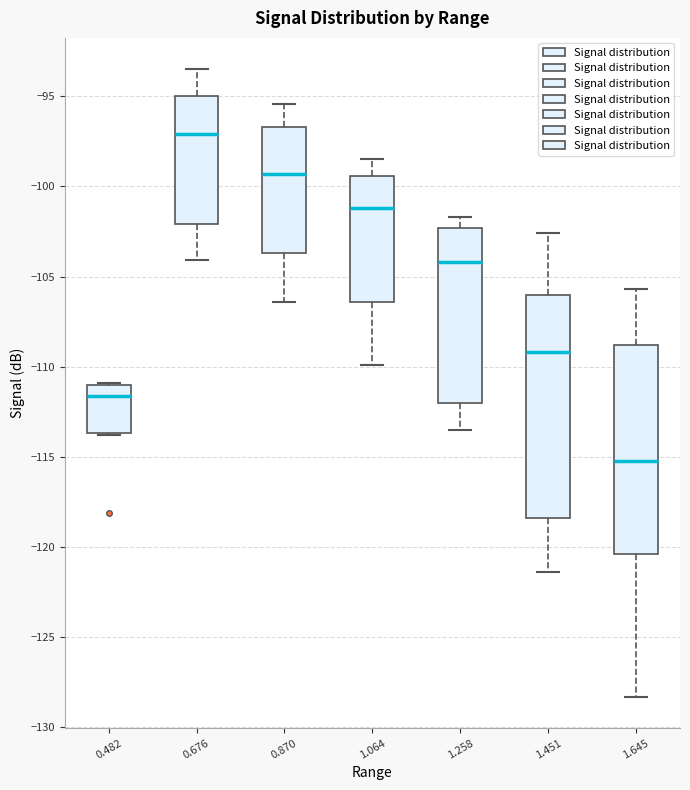

Reading left to right, read every box against the y-axis: the position of its median line, the range the box covers, and the ends of its whiskers. The values are not printed on the chart, so give them approximately, as read against the axis.

0.482: median -111.5, box -113.5 to -111.0, whiskers -114.0 to -111.0
0.676: median -97.0, box -102.0 to -95.0, whiskers -104.0 to -93.5
0.870: median -99.5, box -103.5 to -96.5, whiskers -106.5 to -95.5
1.064: median -101.0, box -106.5 to -99.5, whiskers -110.0 to -98.5
1.258: median -104.0, box -112.0 to -102.5, whiskers -113.5 to -101.5
1.451: median -109.0, box -118.5 to -106.0, whiskers -121.5 to -102.5
1.645: median -115.0, box -120.5 to -109.0, whiskers -128.5 to -105.5